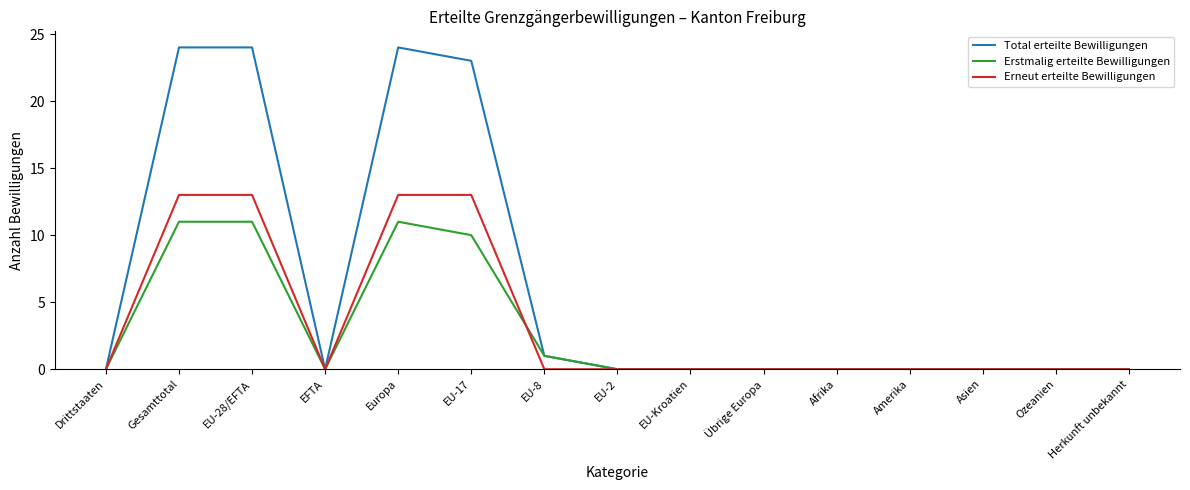

What is the difference between the highest and lowest values at EU-8?

1